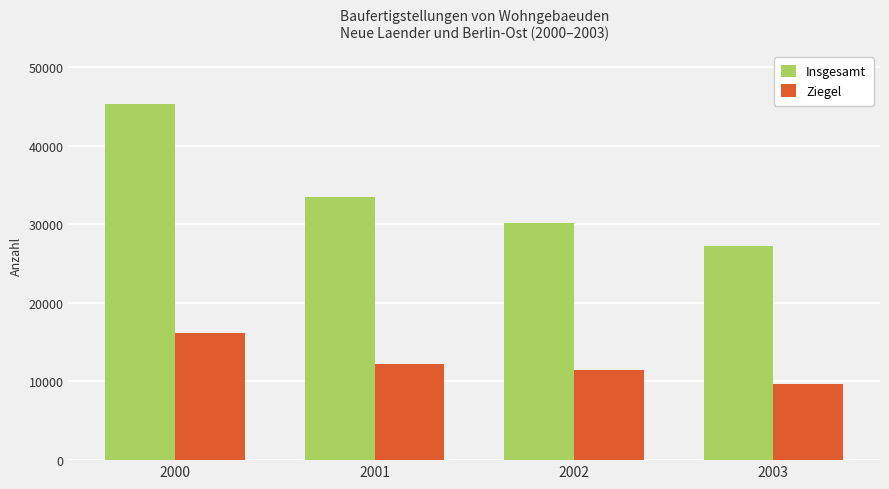

What is the average value of the Insgesamt series?

34048